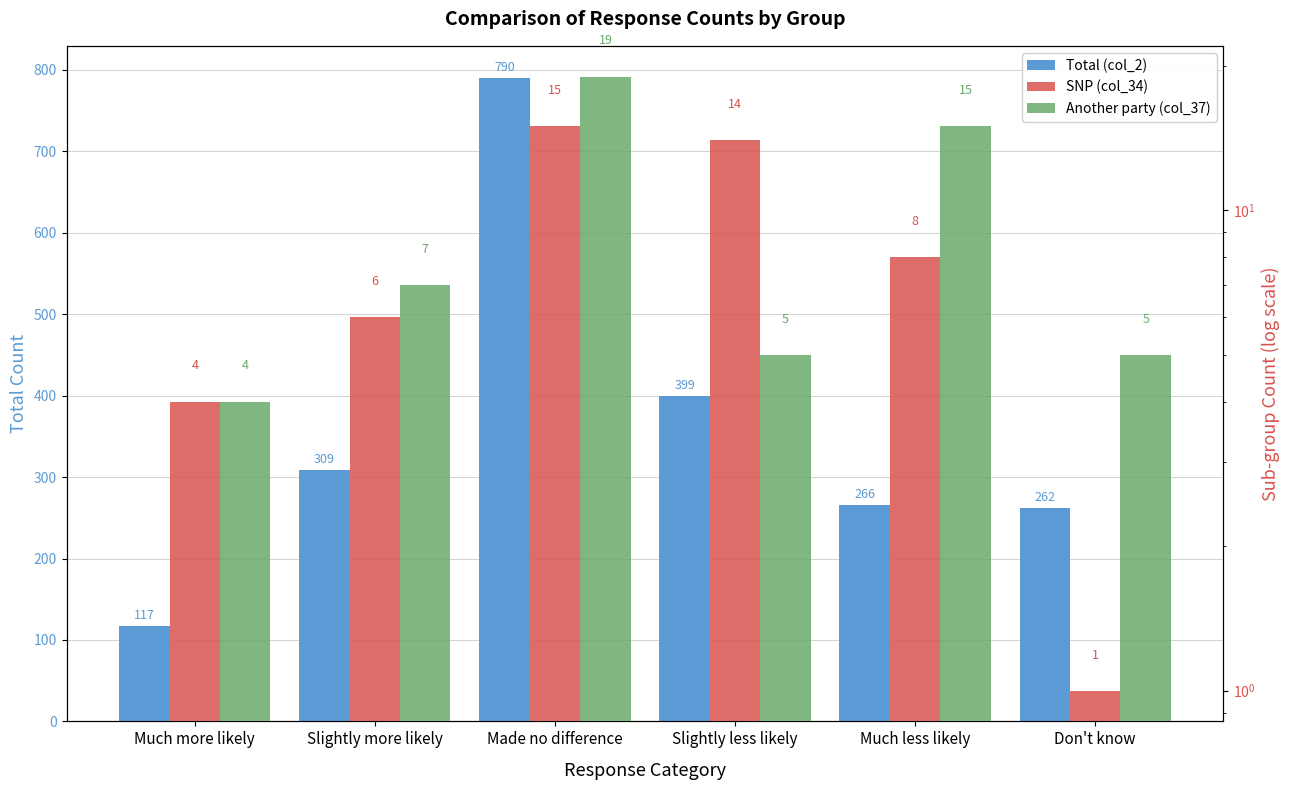

Reading left to right, list all the values displayed in this chart.

Total (col_2): 117	309	790	399	266	262
SNP (col_34): 4	6	15	14	8	1
Another party (col_37): 4	7	19	5	15	5